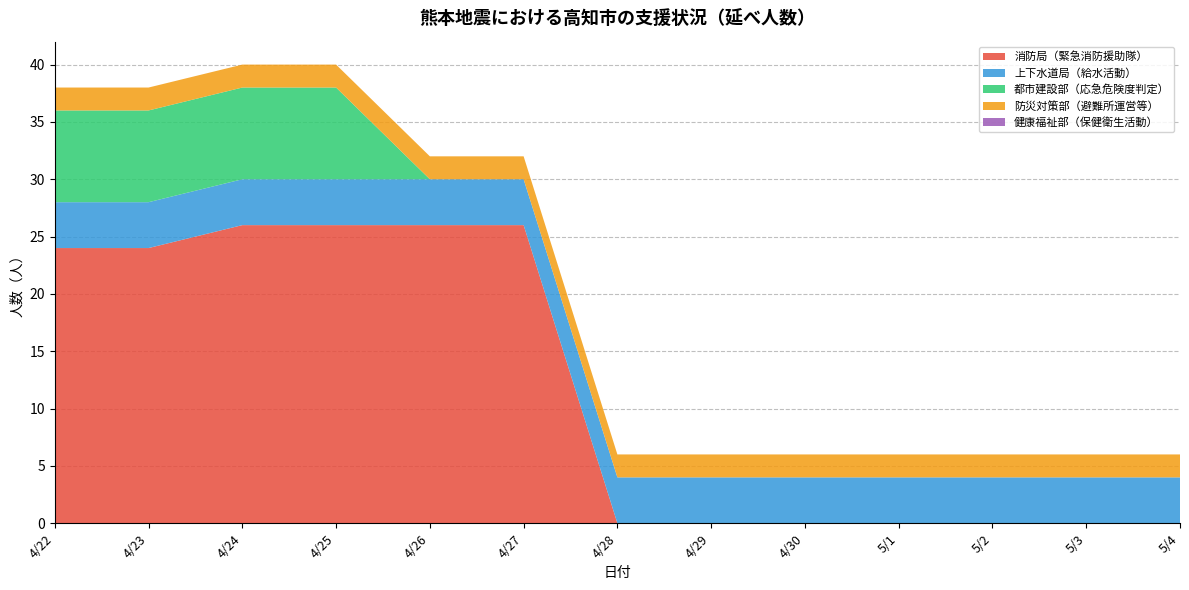

Reading left to right, what are all the values shown in this chart?

消防局（緊急消防援助隊）: 24	24	26	26	26	26	0	0	0	0	0	0	0
上下水道局（給水活動）: 4	4	4	4	4	4	4	4	4	4	4	4	4
都市建設部（応急危険度判定）: 8	8	8	8	0	0	0	0	0	0	0	0	0
防災対策部（避難所運営等）: 2	2	2	2	2	2	2	2	2	2	2	2	2
健康福祉部（保健衛生活動）: 0	0	0	0	0	0	0	0	0	0	0	0	0